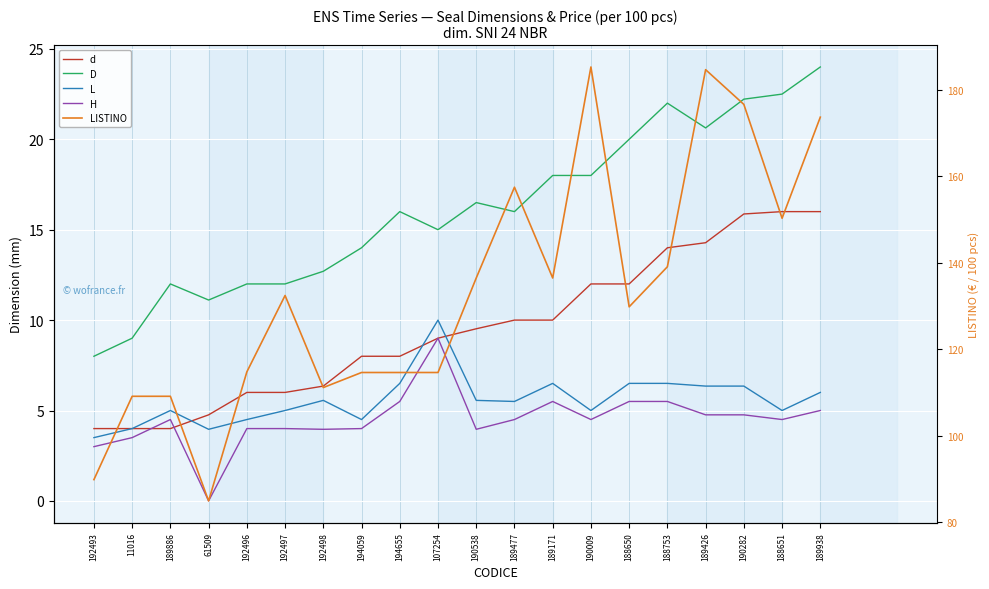

Is it true that d equals 4.0 at 11016?

True